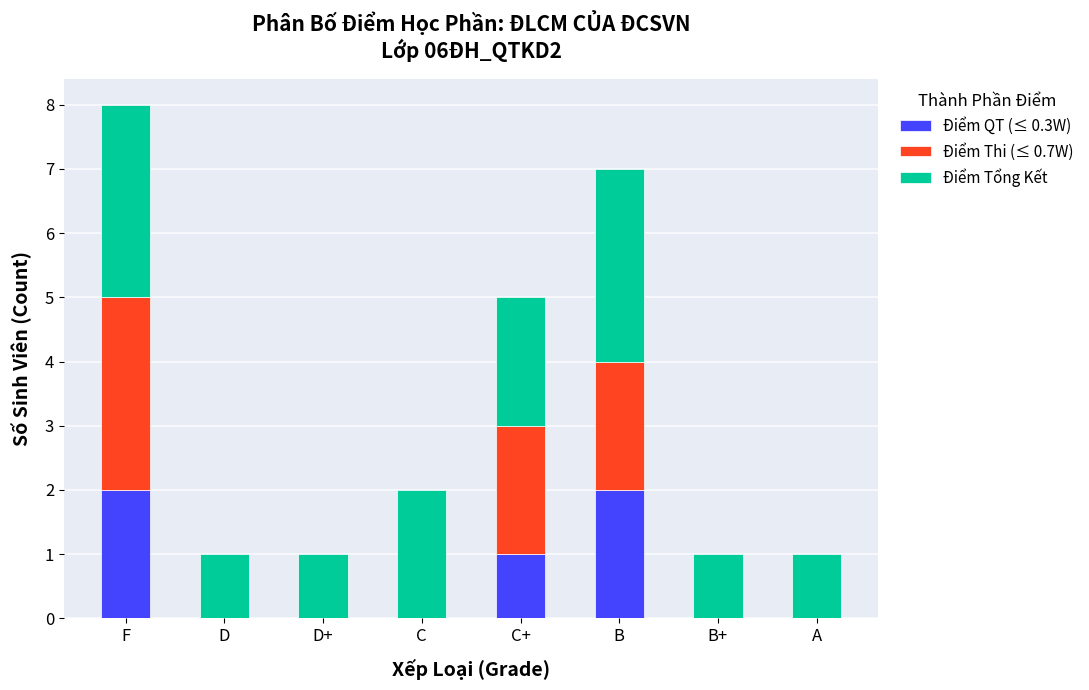

At which category is the sum across all series the highest?

F